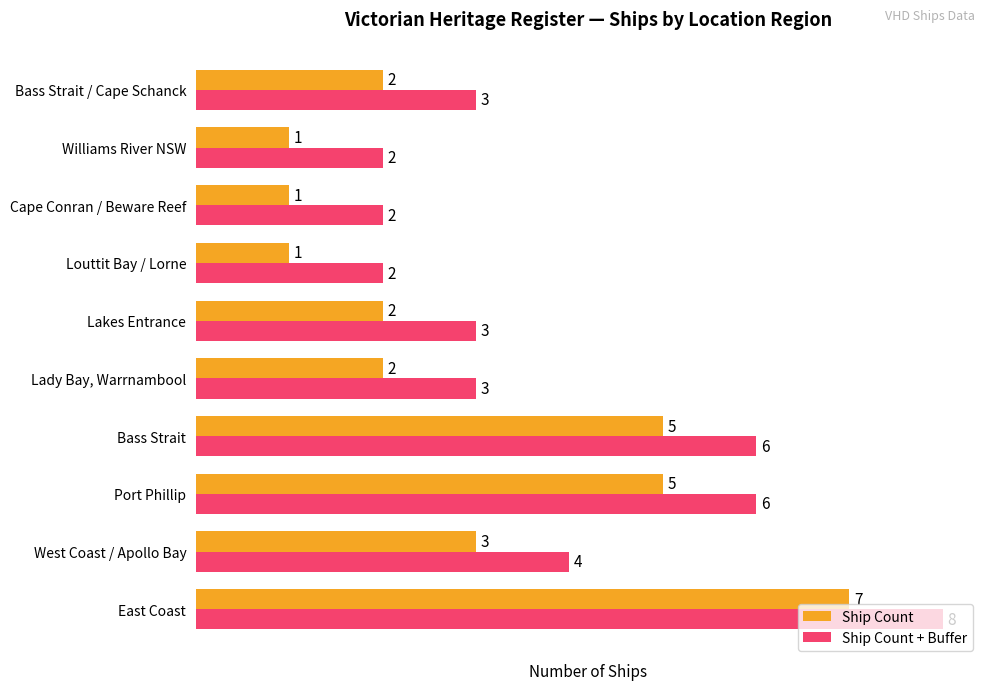

Is it true that Ship Count equals 2 at Lady Bay, Warrnambool?

True